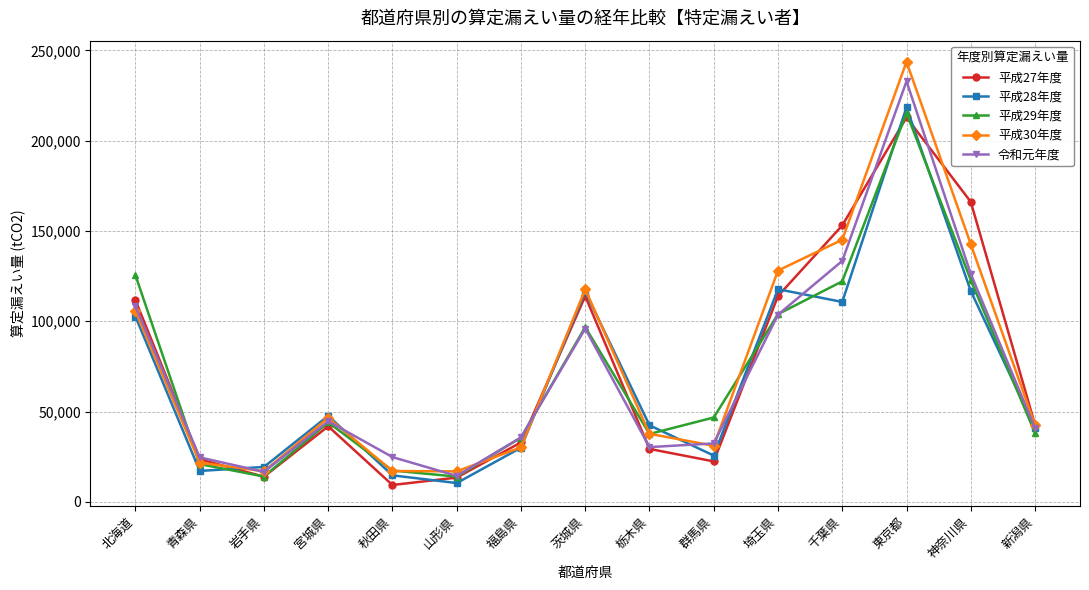

Where is 令和元年度 nearest to the value 123640?

神奈川県